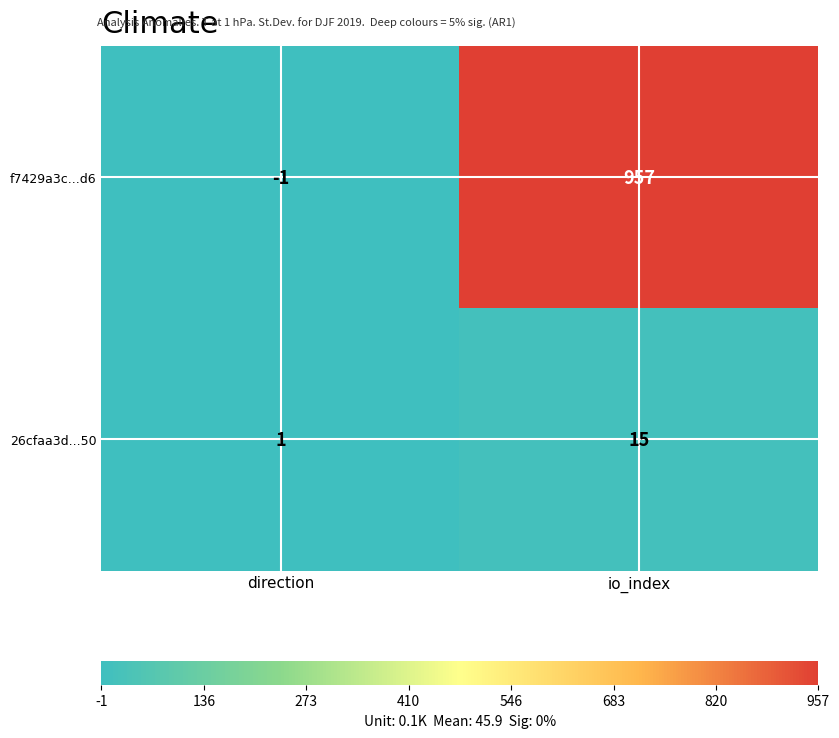

What is the difference between the maximum and minimum values in the 26cfaa3d...50 series?

14